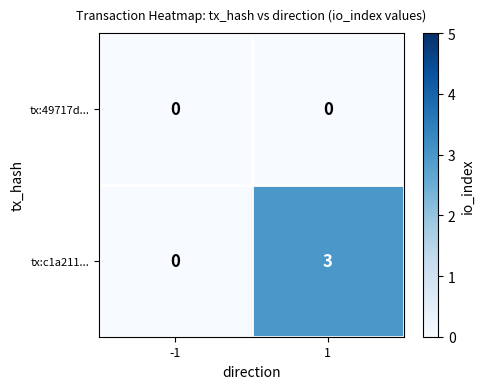

Reading right to left, extract all data points from this chart.

tx:49717d...: 1=0	-1=0
tx:c1a211...: 1=3	-1=0